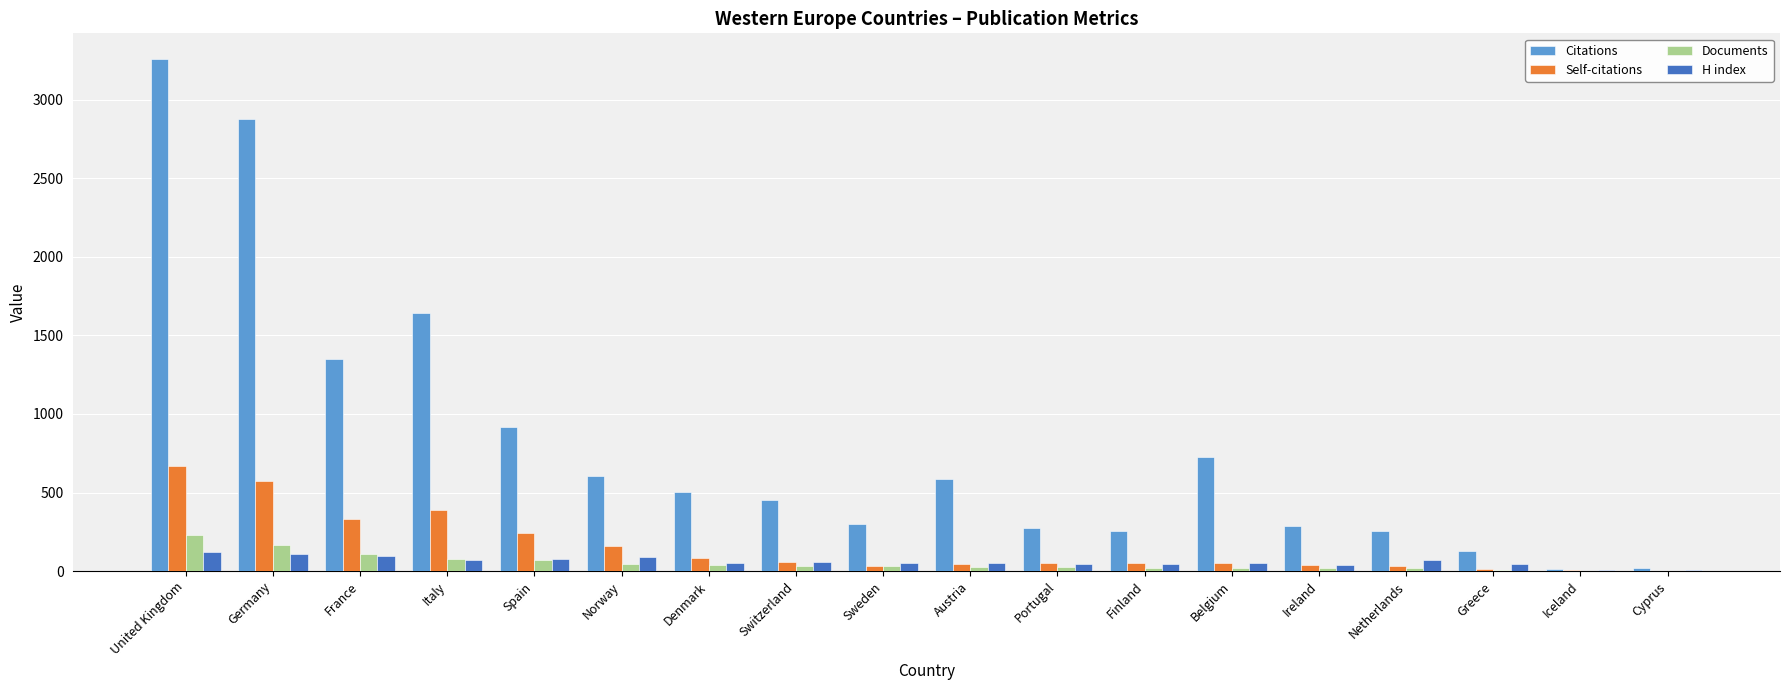

Which series has the largest total across all categories?

Citations